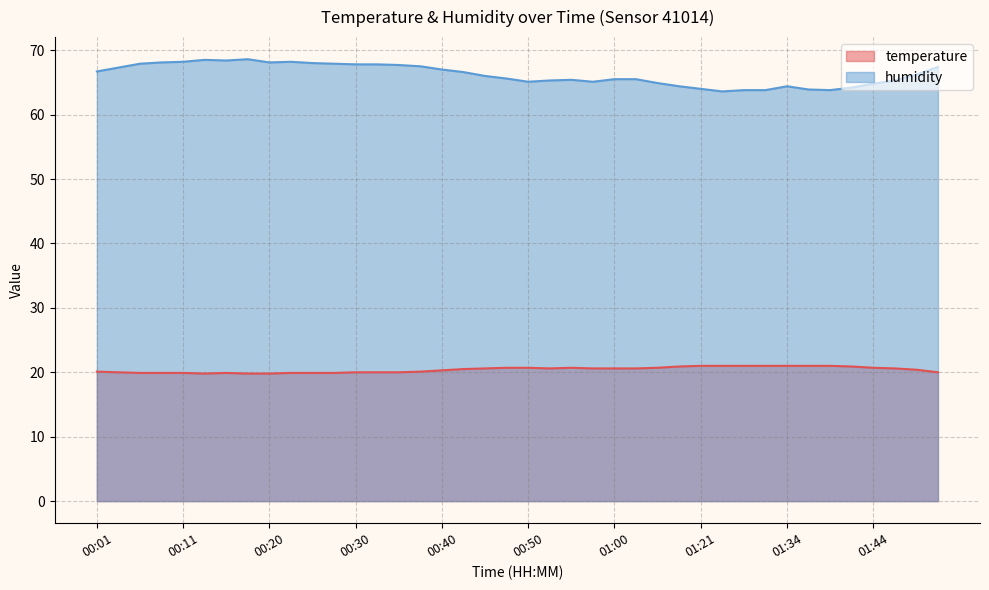

What is the sum of all humidity values?

2648.3